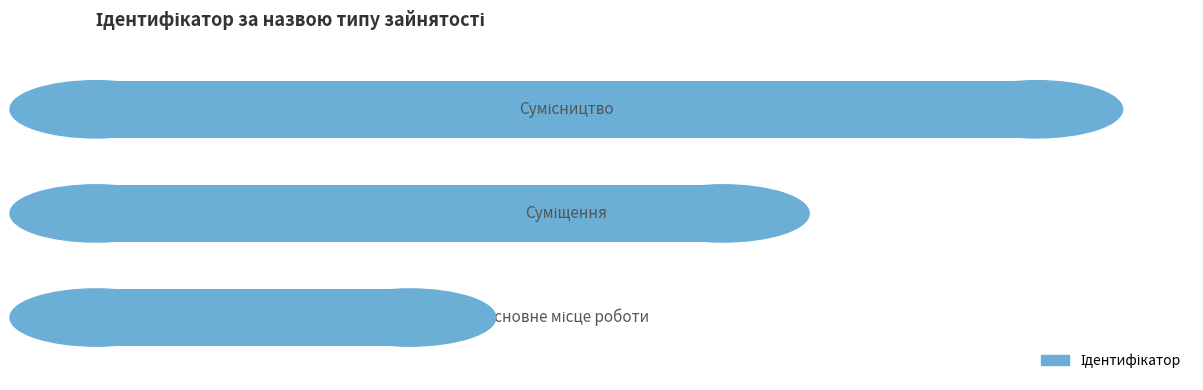

Count the values in the range 1 to 3.

3